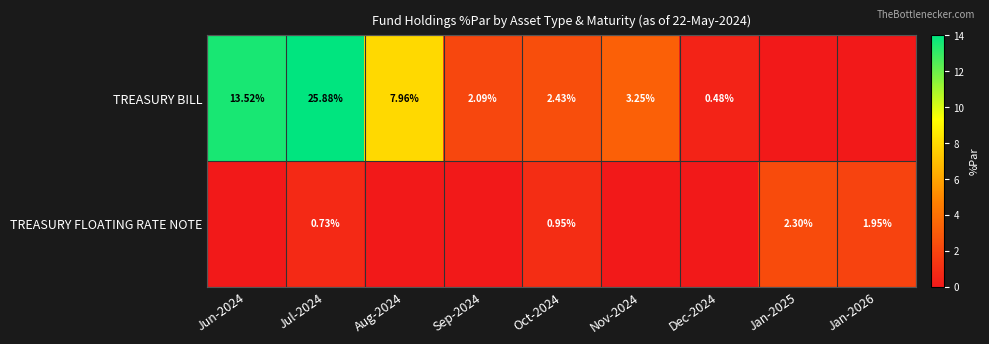

Rank the series at Oct-2024 from lowest to highest value.

TREASURY FLOATING RATE NOTE, TREASURY BILL